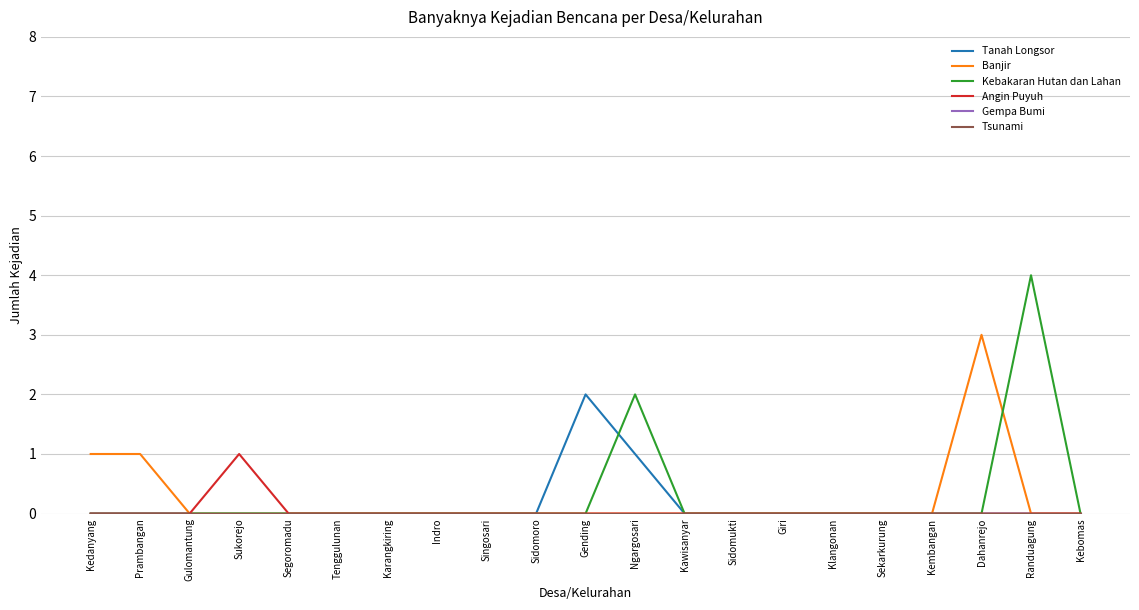

Rank the categories by Gempa Bumi value from lowest to highest.

Kedanyang, Prambangan, Gulomantung, Sukorejo, Segoromadu, Tenggulunan, Karangkiring, Indro, Singosari, Sidomoro, Gending, Ngargosari, Kawisanyar, Sidomukti, Giri, Klangonan, Sekarkurung, Kembangan, Dahanrejo, Randuagung, Kebomas